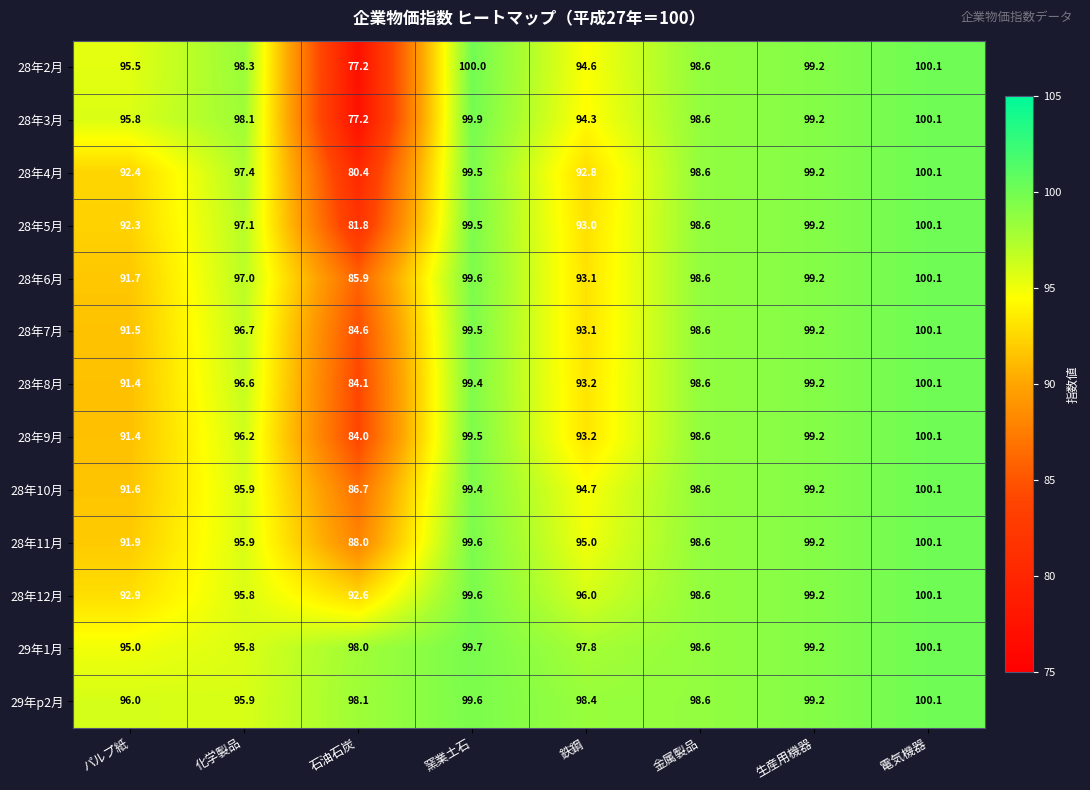

Is it true that 28年2月 equals 100.1 at 電気機器?

True